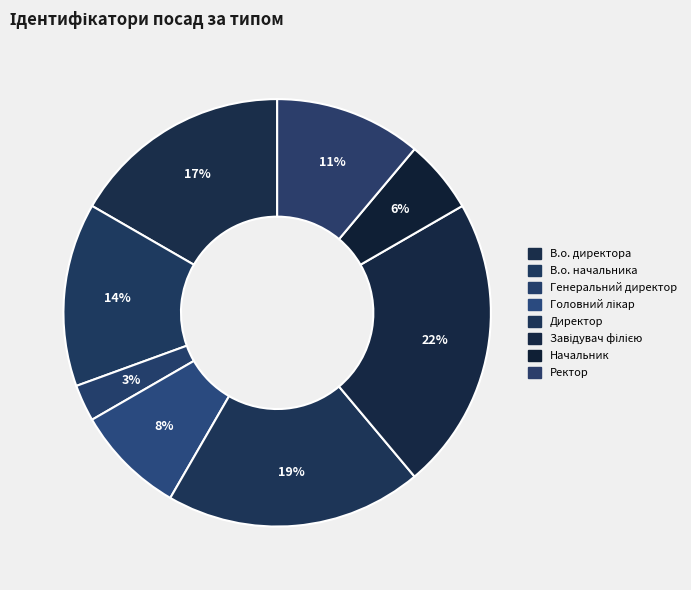

To the nearest percent, what percentage of the pie is Начальник?

6%